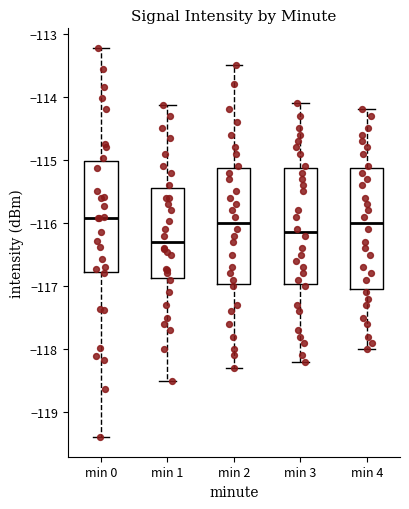

Where does the upper whisker of the box for min 4 end on the y-axis? The values are not printed on the chart, so give them approximately, as read against the axis.

-114.2